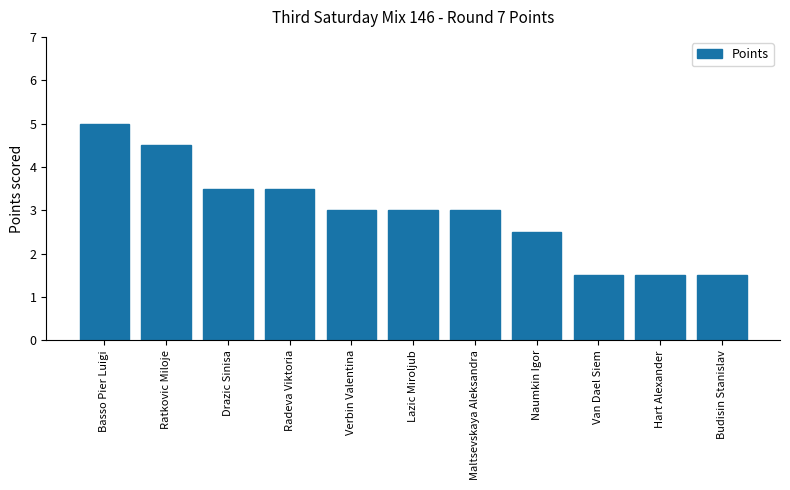

How many values are between 1 and 3?

7